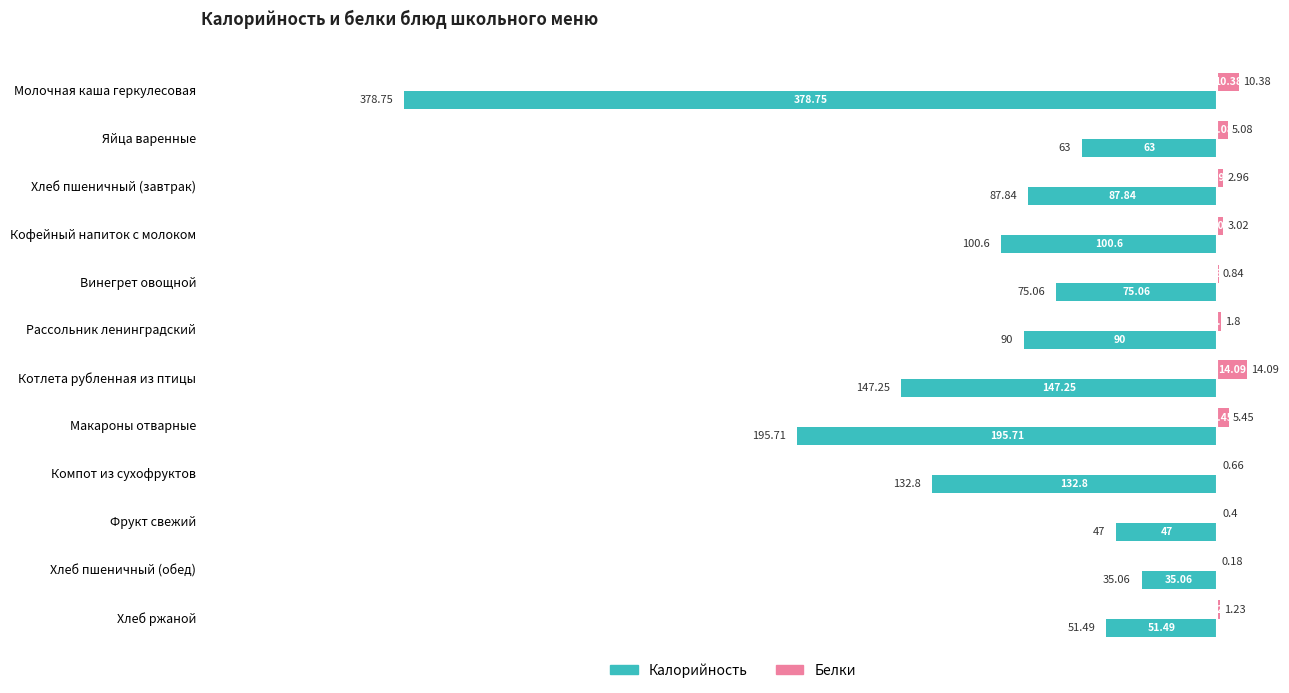

At which category is the sum across all series the highest?

Хлеб пшеничный (обед)